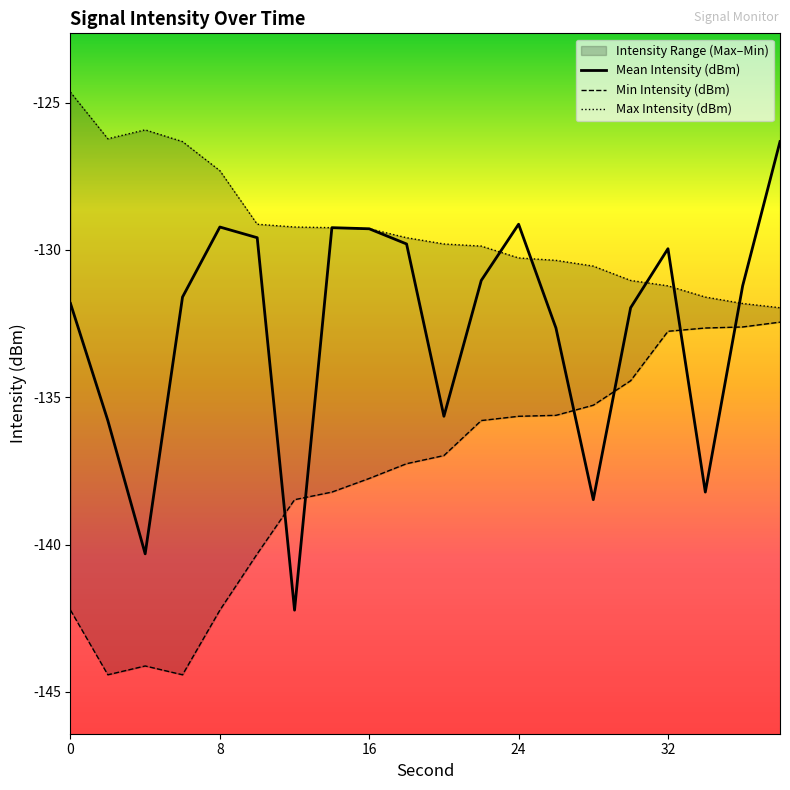

True or false: Max Intensity (dBm) and Min Intensity (dBm) intersect in this chart.

False